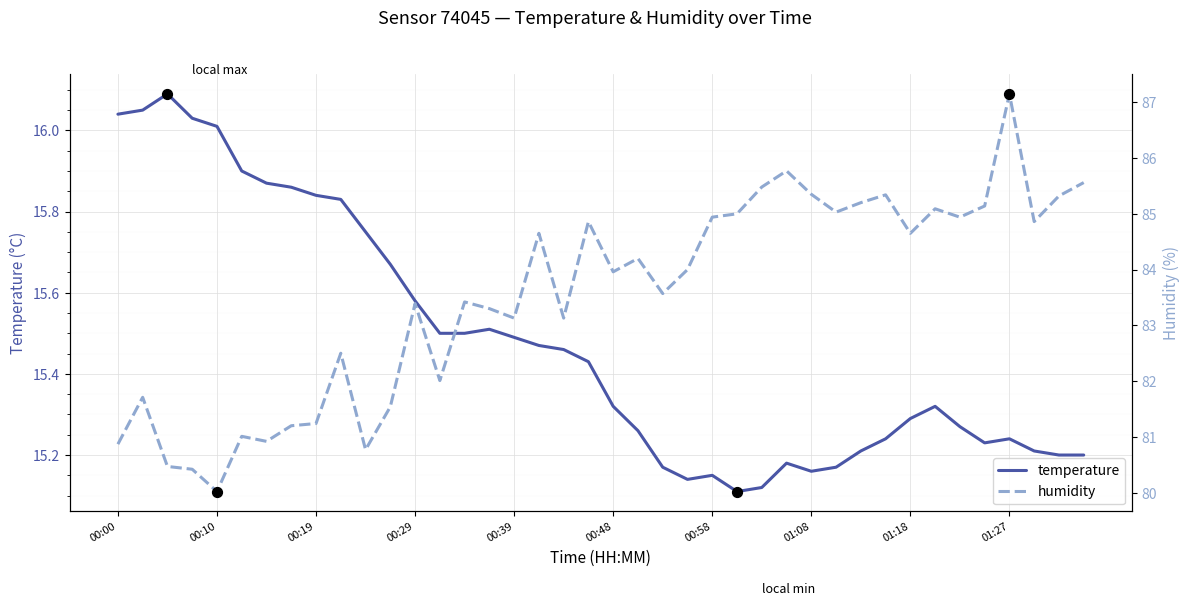

Is the value of temperature at 24 greater than the value of humidity at 31?

No